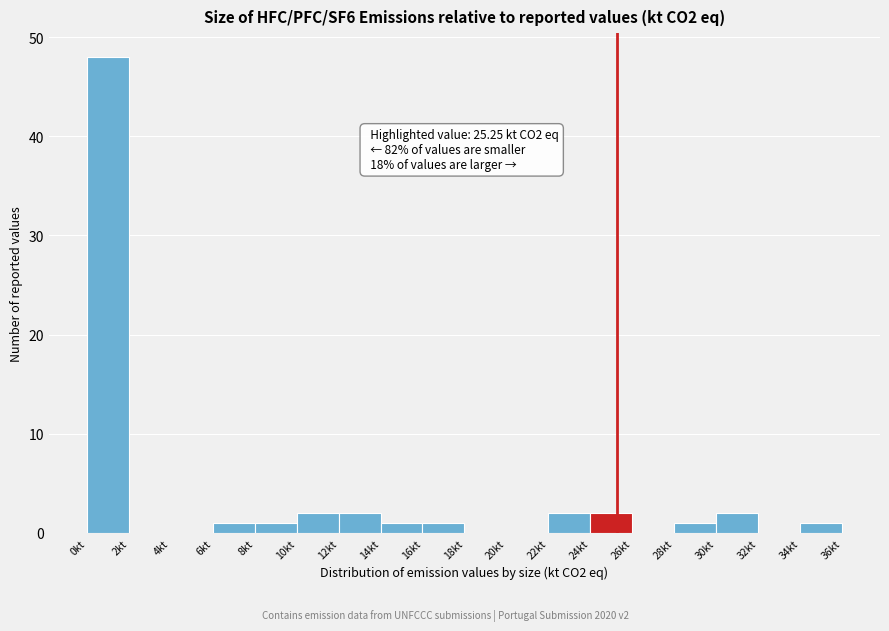

Over which range of the x-axis is the bar tallest?

0 to 2